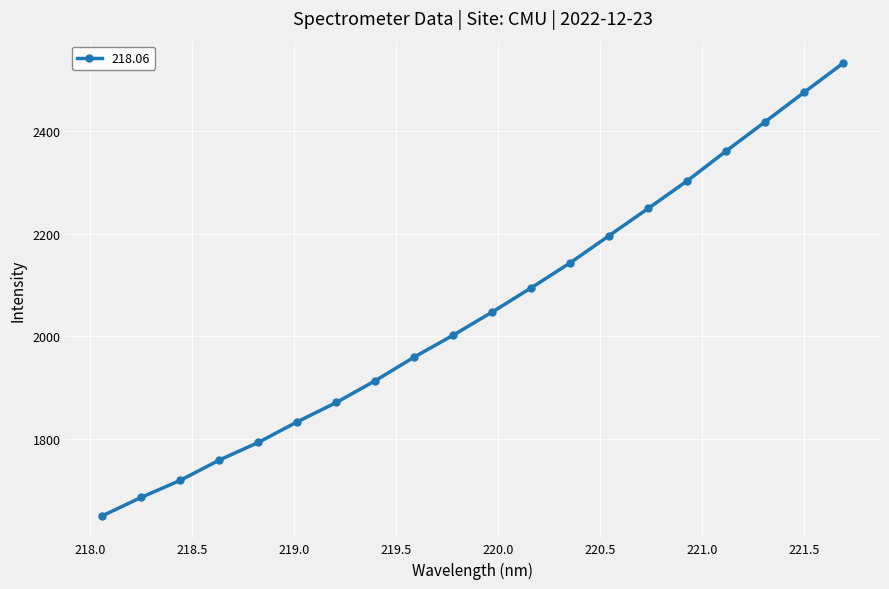

What is the value of the 2nd point from the left?

1685.5